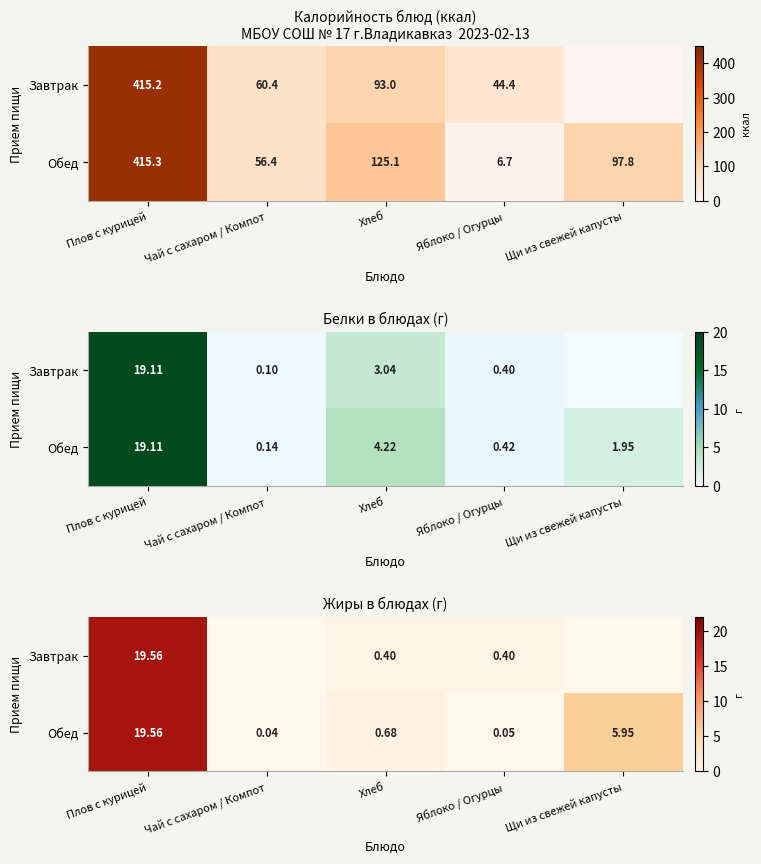

Read the Обед value at Яблоко / Огурцы.

0.1